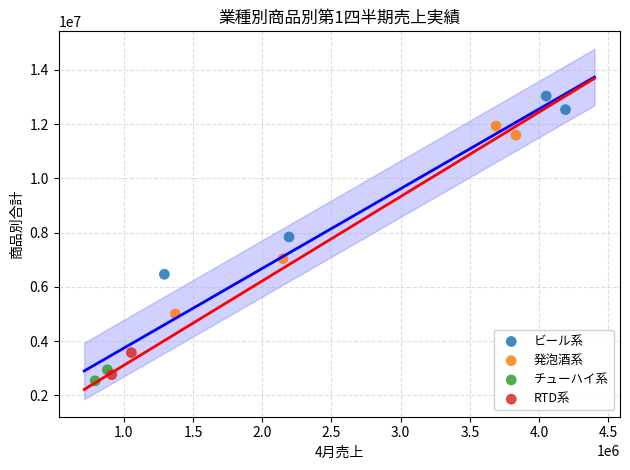

What are all the series names shown in the legend?

ビール系, 発泡酒系, チューハイ系, RTD系